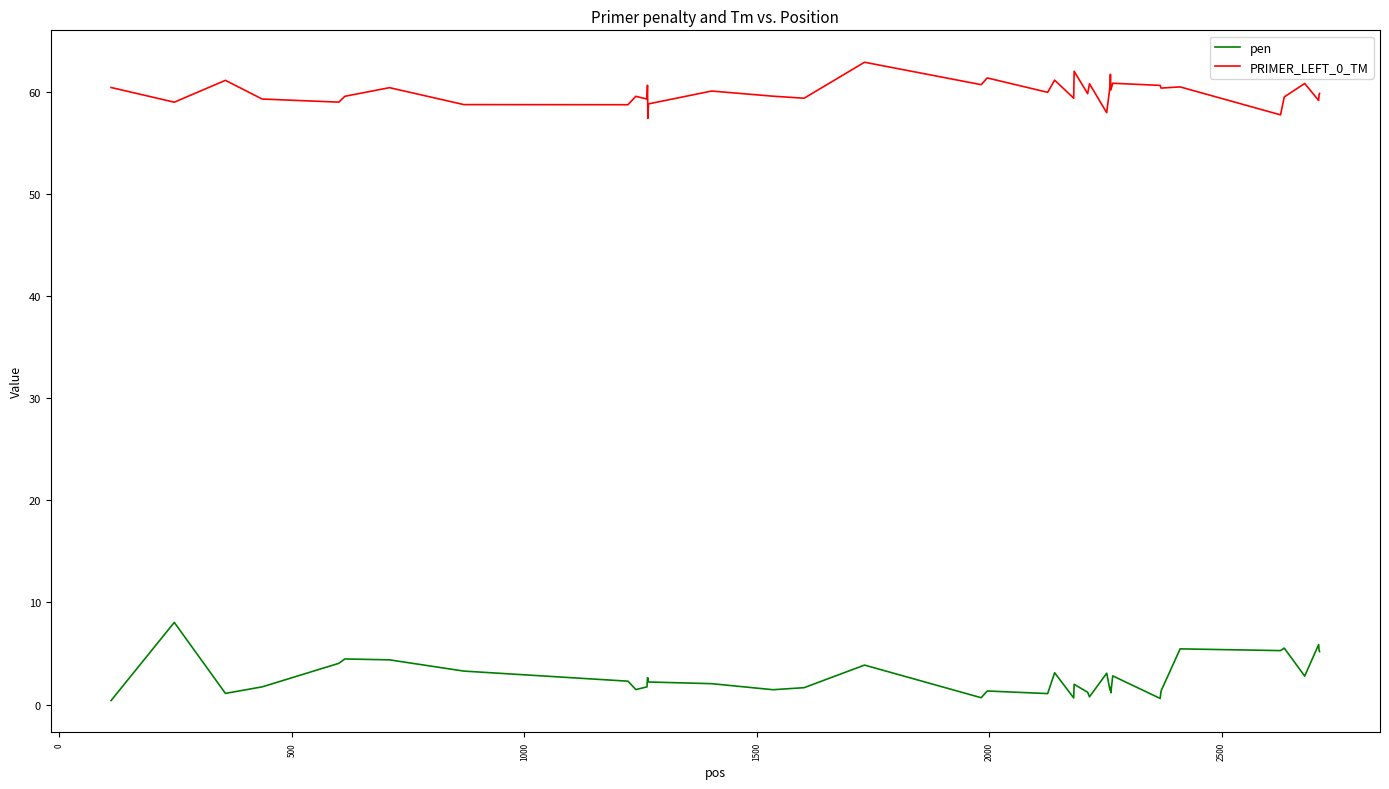

What is the highest value of the PRIMER_LEFT_0_TM series?

62.9